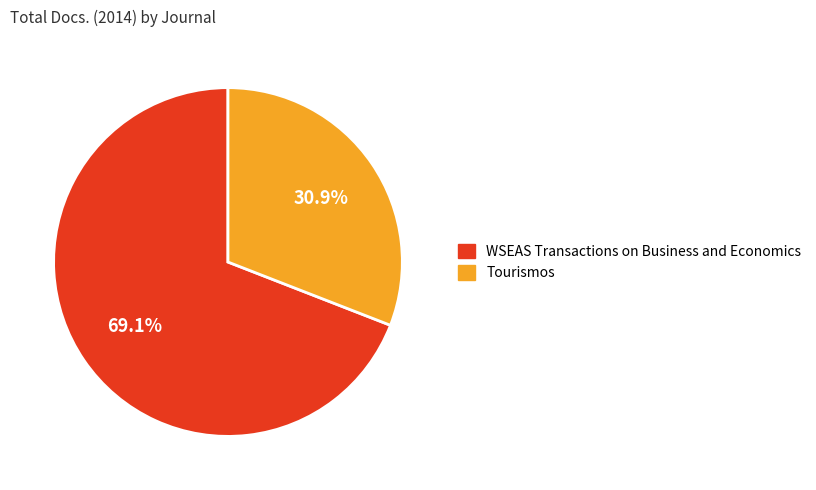

Which slice represents more than half of the pie?

WSEAS Transactions on Business and Economics